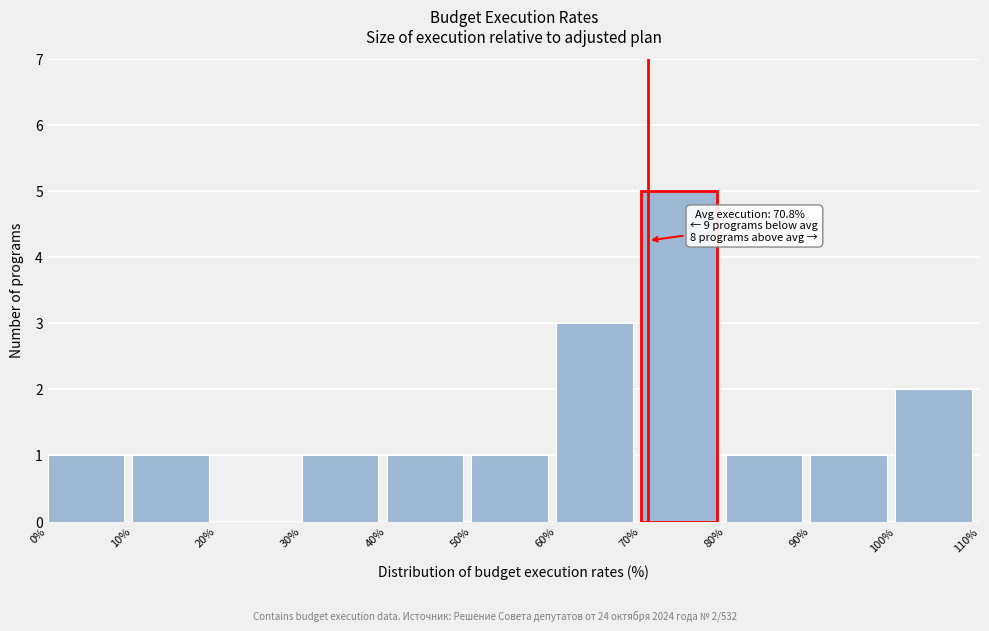

Over which range of the x-axis is the bar tallest?

70% to 80%